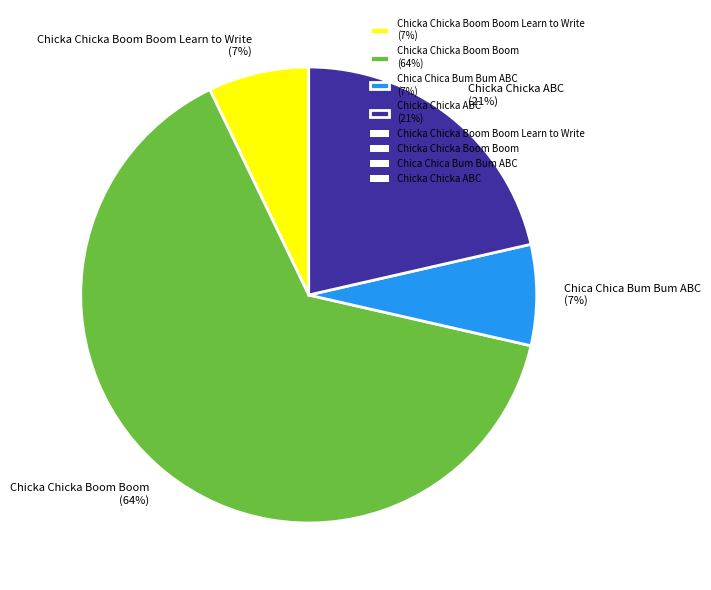

Do Chicka Chicka Boom Boom (64%) and Chica Chica Bum Bum ABC (7%) together represent more than half of the pie?

Yes